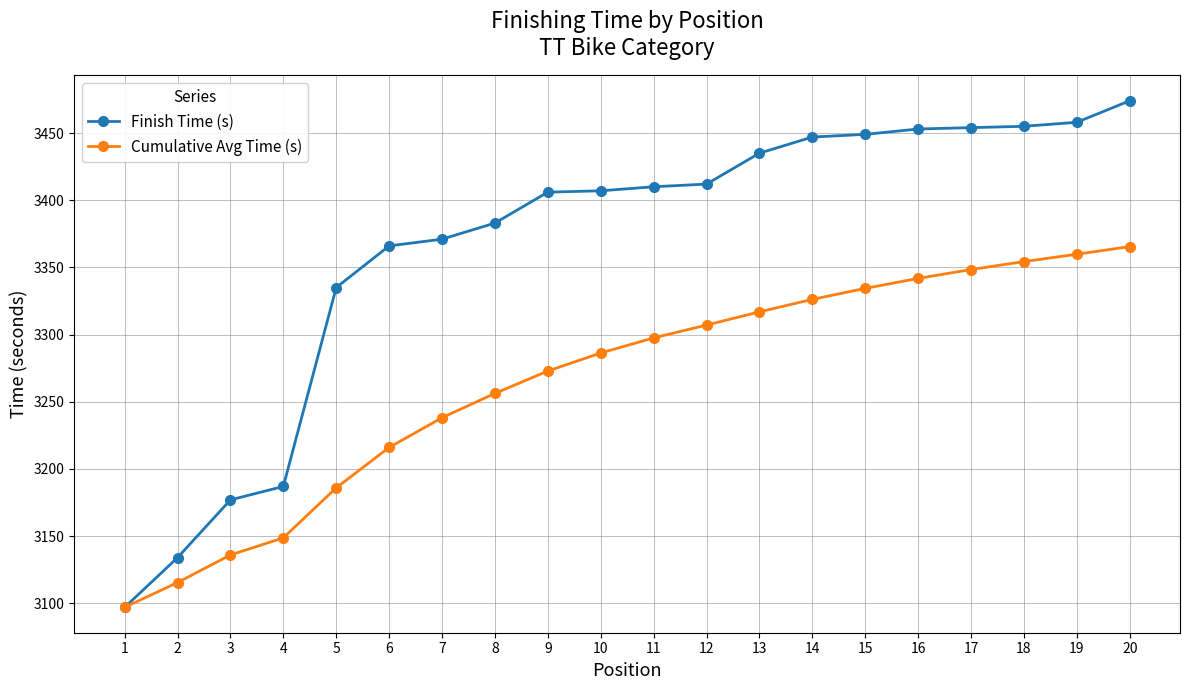

What is the difference between the maximum and second lowest values in the Cumulative Avg Time (s) series?

250.0